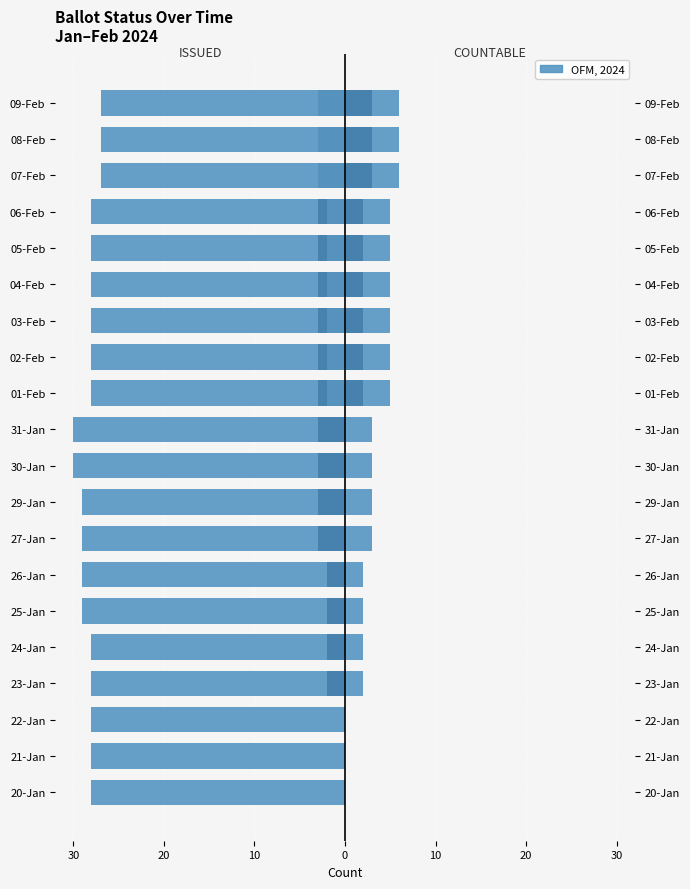

Which series has the largest range (max minus min)?

COUNTABLE